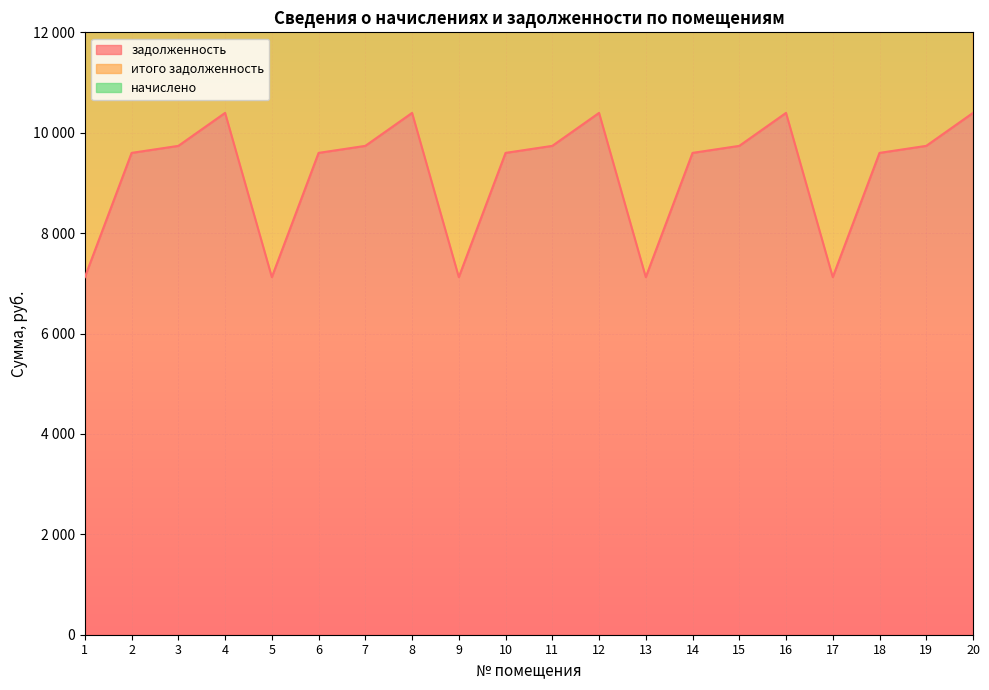

What is the value of the задолженность point at the 2nd from the left?

9598.2